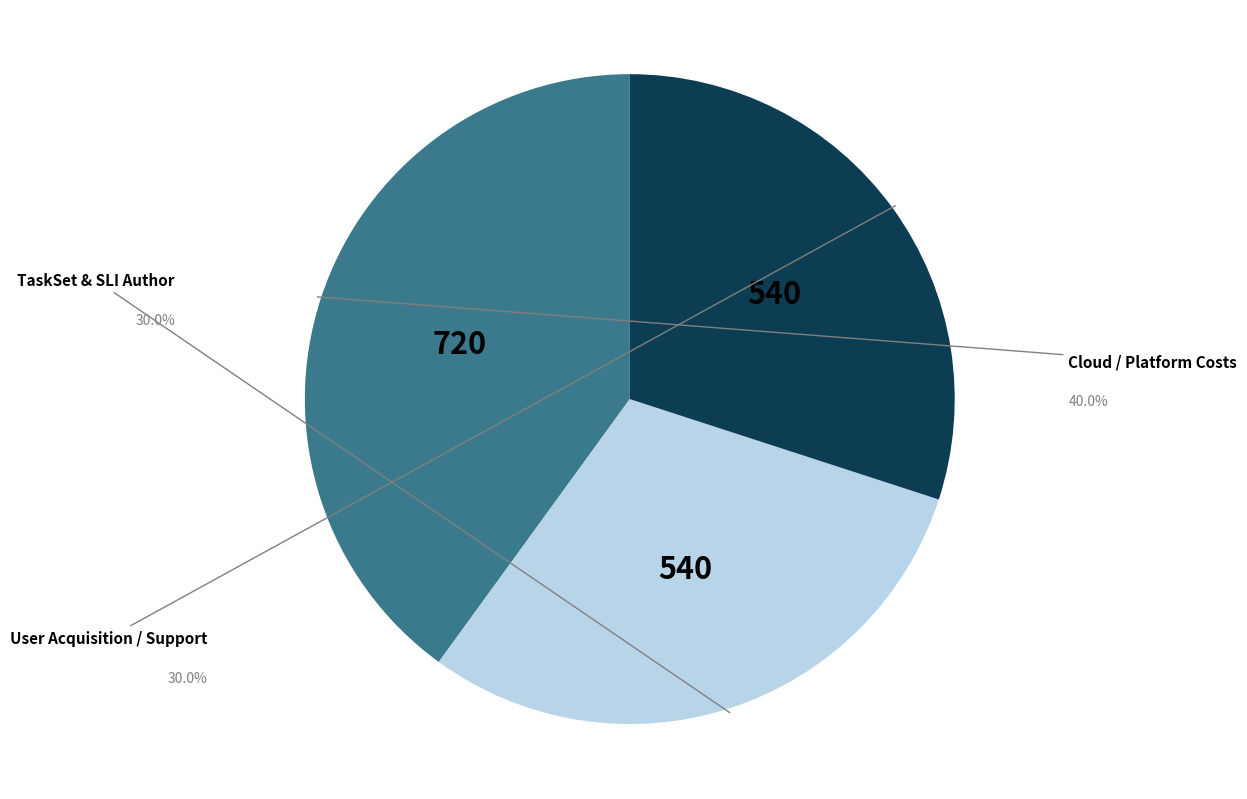

Does any single category account for the majority?

No